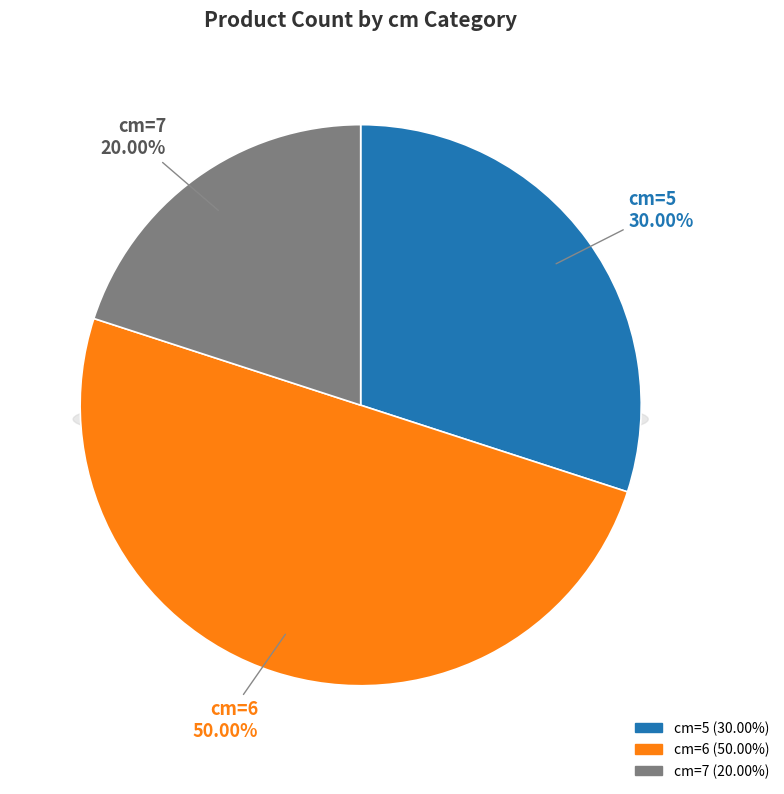

To the nearest percent, what is the difference between the 5 and 6 slice percentages?

20%